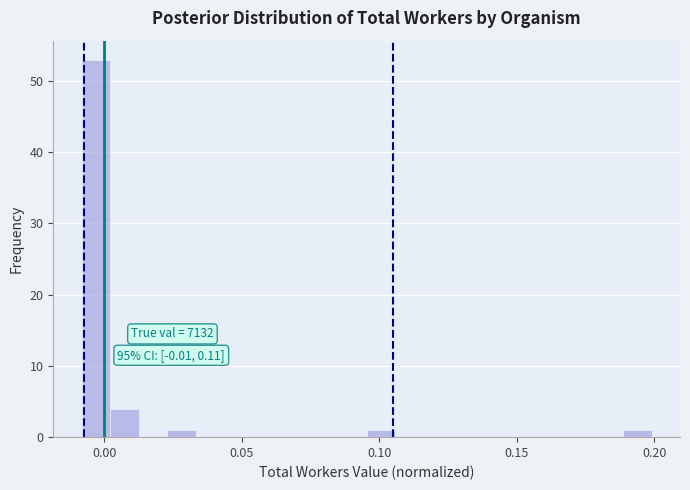

Around what value on the x-axis is the tallest bar? Give the approximate position of its centre, as read against the axis.

-0.005